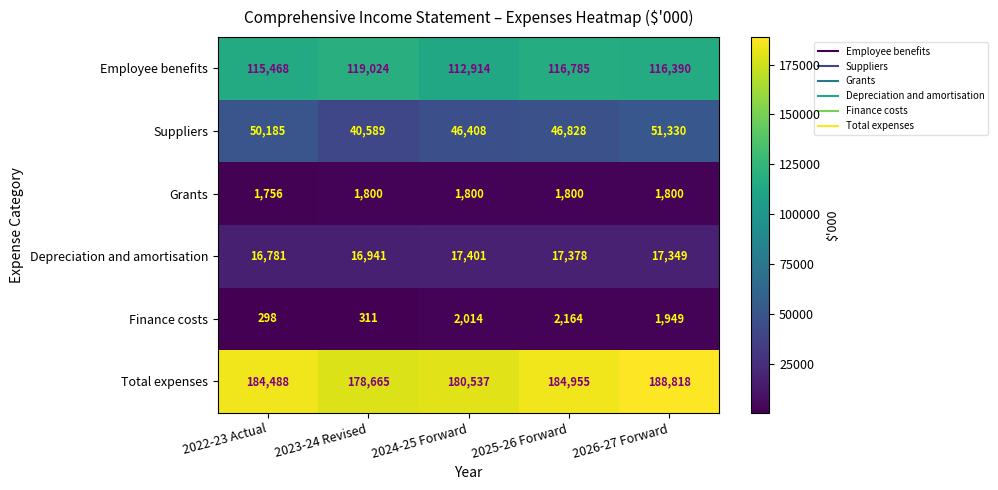

How many distinct data groups are displayed?

6